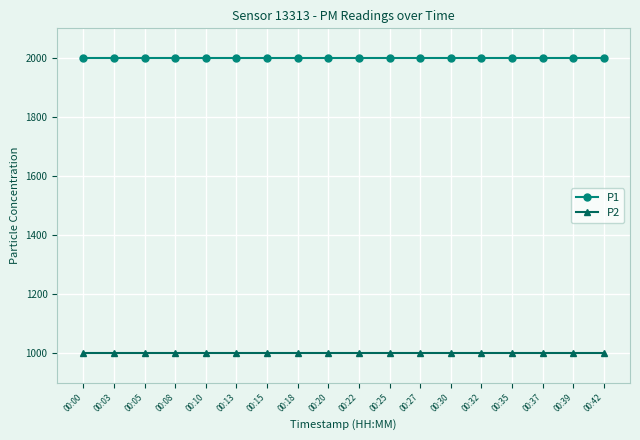

Reading left to right, extract all data points from this chart.

P1: 00:00=1999.9	00:03=1999.9	00:05=1999.9	00:08=1999.9	00:10=1999.9	00:13=1999.9	00:15=1999.9	00:18=1999.9	00:20=1999.9	00:22=1999.9	00:25=1999.9	00:27=1999.9	00:30=1999.9	00:32=1999.9	00:35=1999.9	00:37=1999.9	00:39=1999.9	00:42=1999.9
P2: 00:00=999.9	00:03=999.9	00:05=999.9	00:08=999.9	00:10=999.9	00:13=999.9	00:15=999.9	00:18=999.9	00:20=999.9	00:22=999.9	00:25=999.9	00:27=999.9	00:30=999.9	00:32=999.9	00:35=999.9	00:37=999.9	00:39=999.9	00:42=999.9